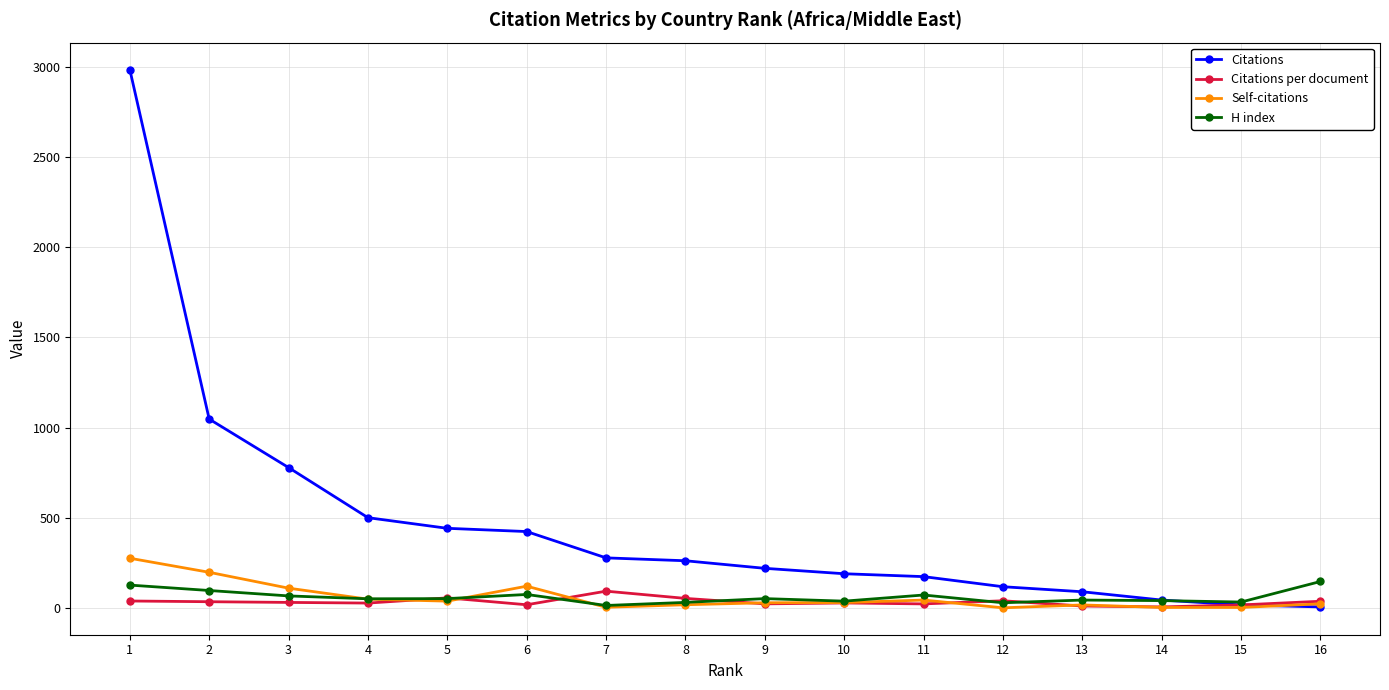

True or false: H index and Citations intersect in this chart.

True